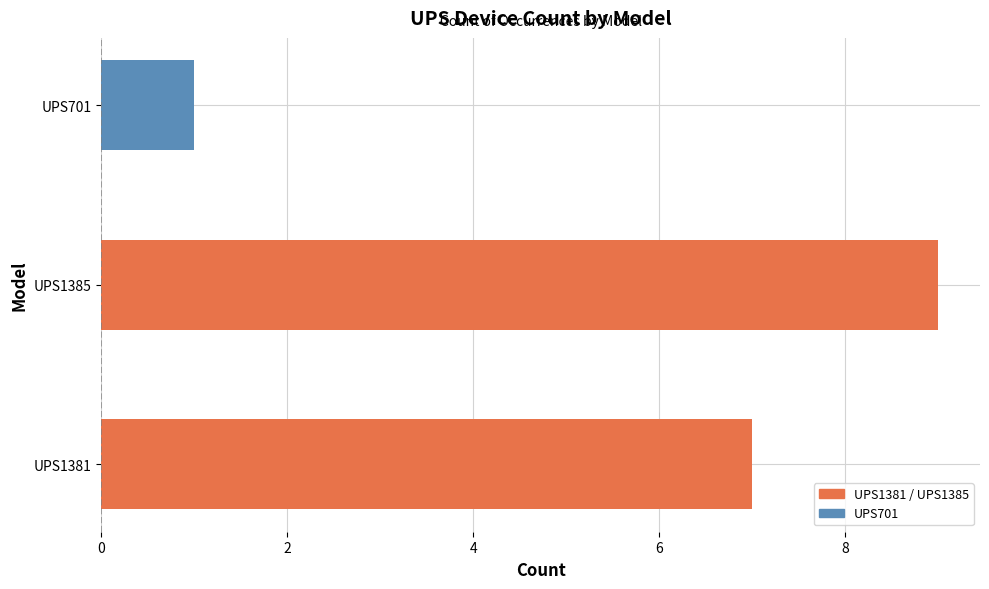

Does the chart contain any negative values?

No